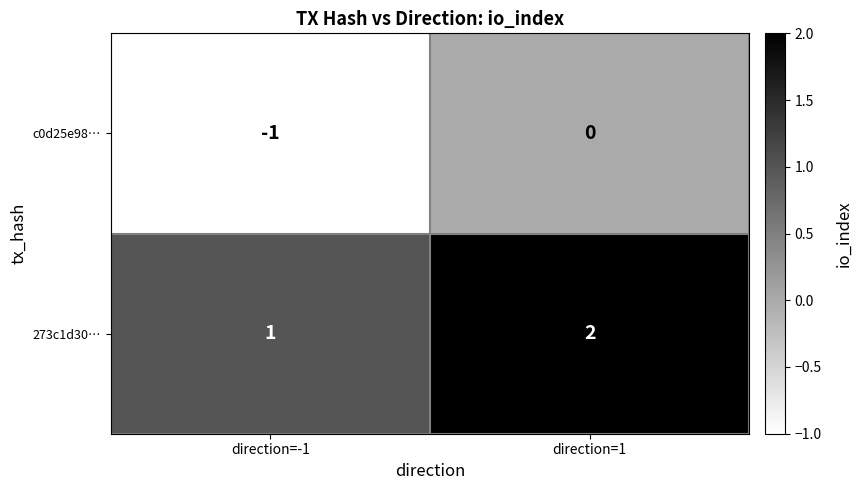

Is the value of 273c1d30… at direction=1 greater than the value of c0d25e98… at direction=1?

Yes